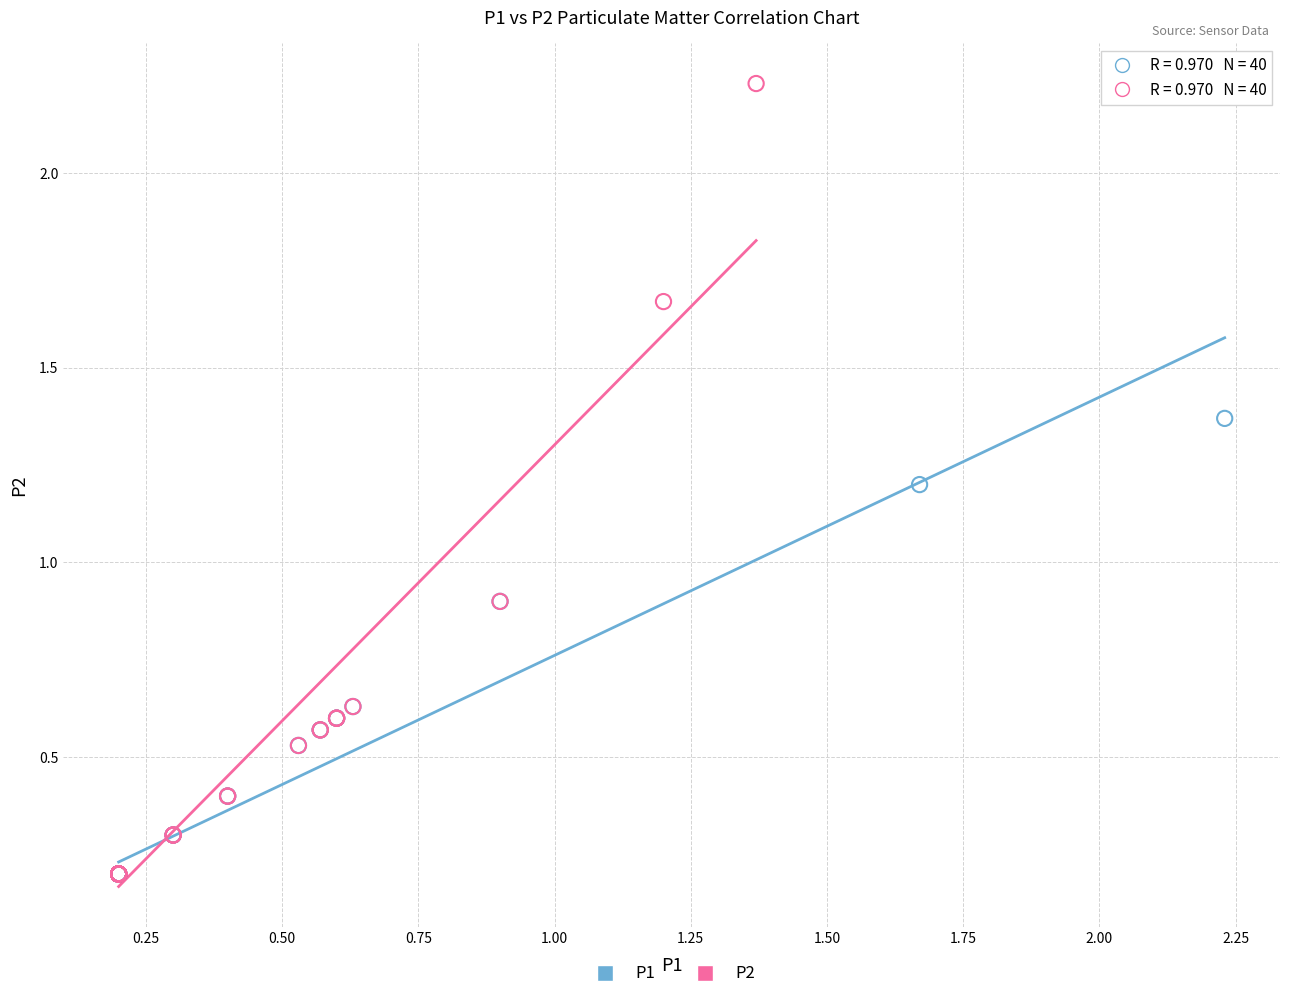

What are all the series names shown in the legend?

P1, P2